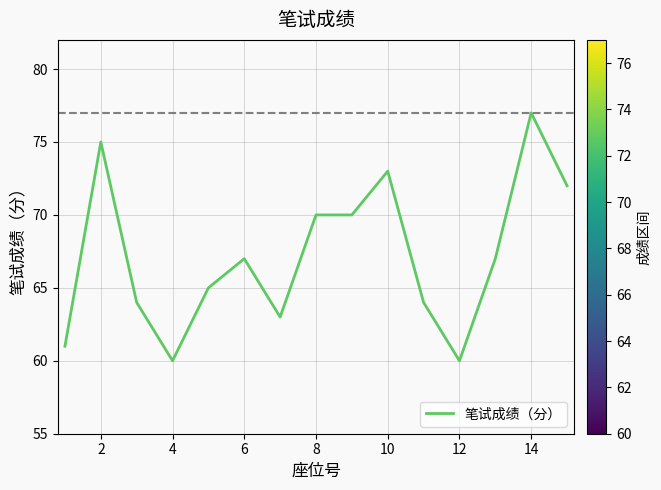

What is the difference between the maximum and minimum values?

17